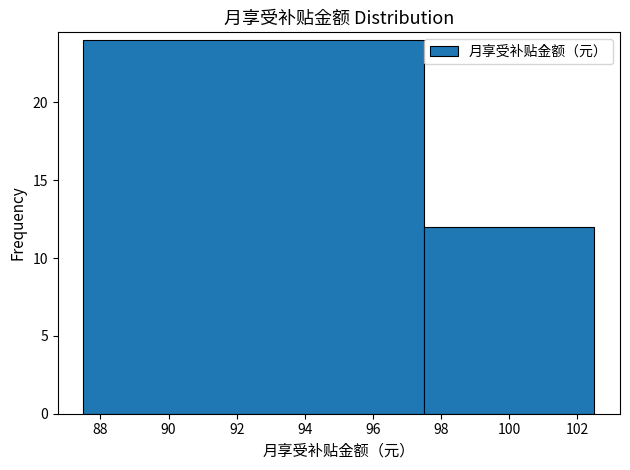

Reading left to right, list every bar in this chart as the range it spans on the x-axis followed by its height. The values are not printed on the chart, so give them approximately, as read against the axis.

87.5 to 97.5: 24
97.5 to 102.5: 12